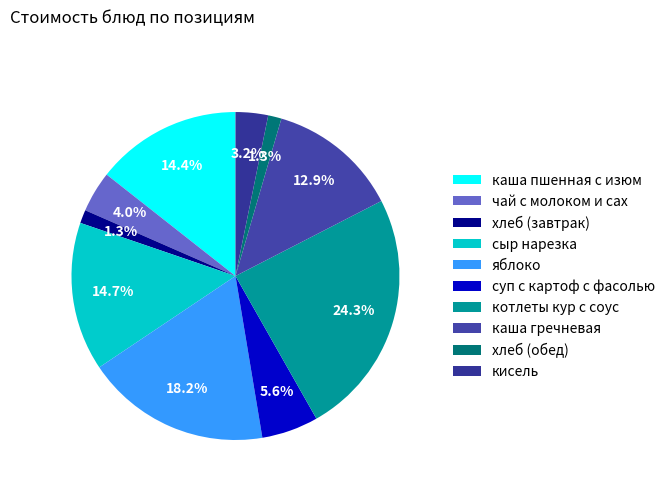

Which category has the biggest portion of the pie?

котлеты кур с соус